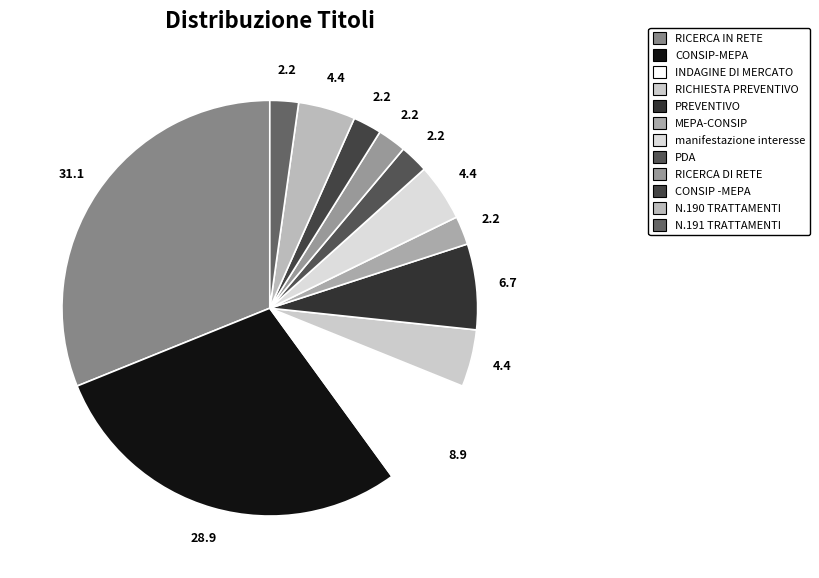

Count the number of slices in the pie.

12